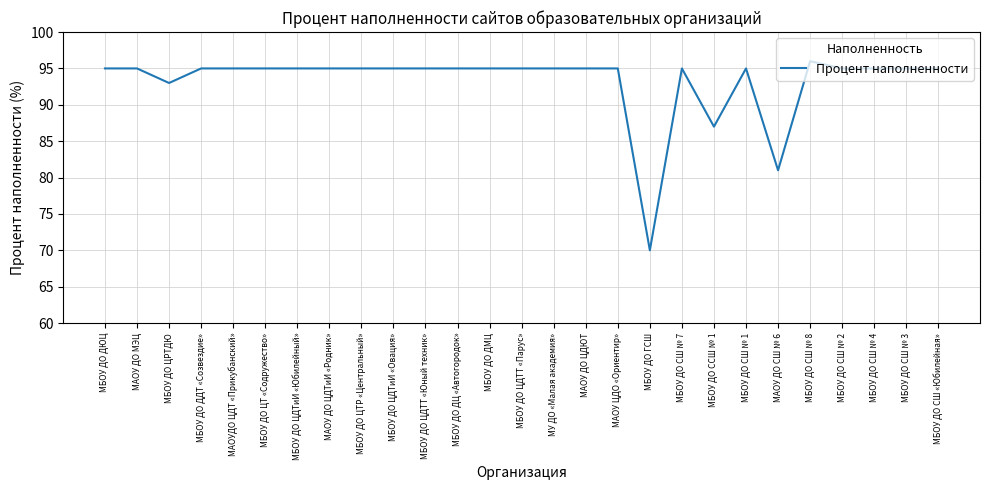

How many lines are shown in the chart?

1